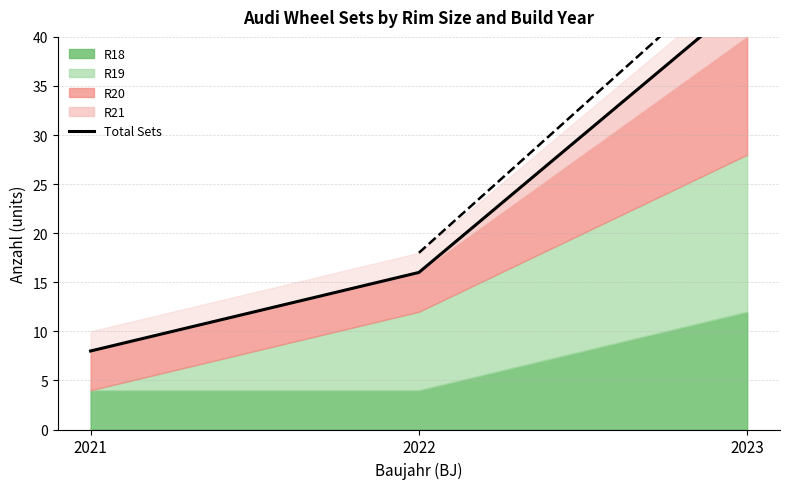

What is the sum of the values at 2021 and 2023?

52